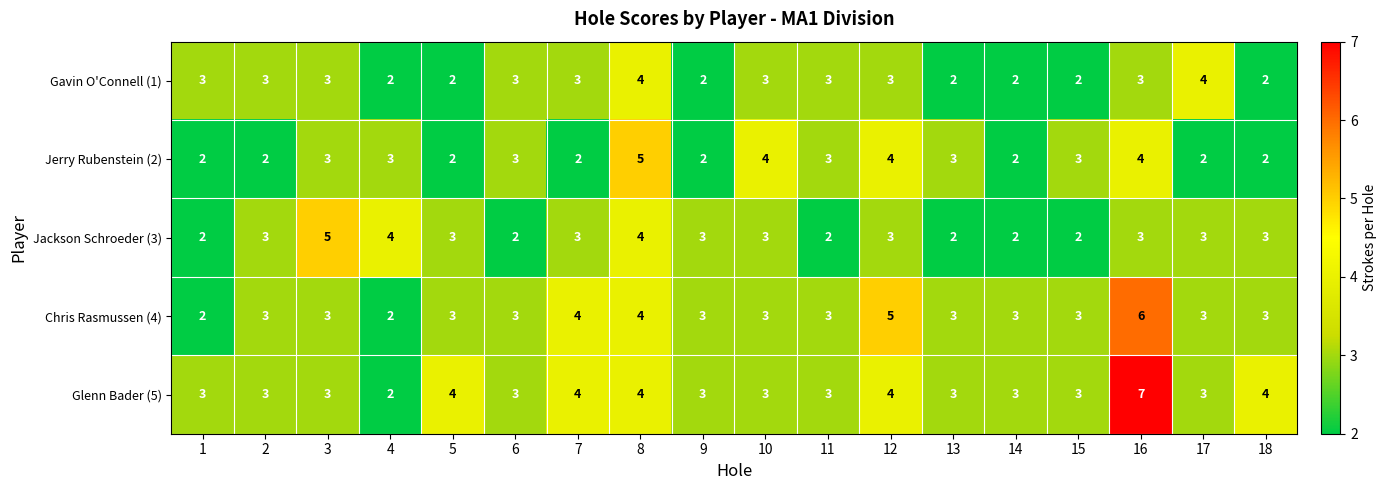

At which category does the chart reach its peak across all series?

16